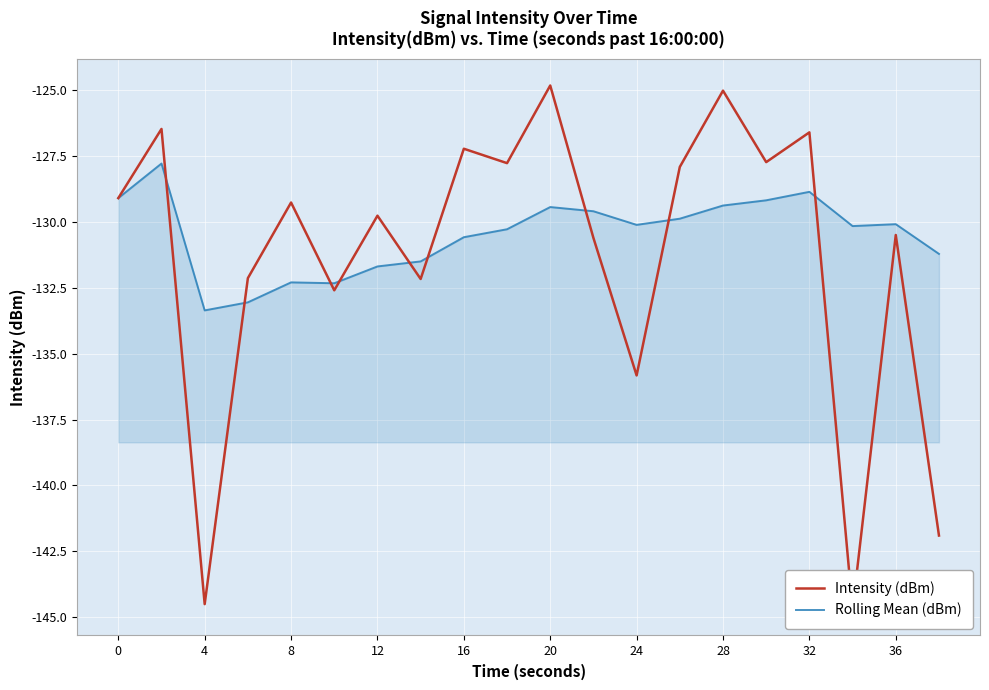

How many values in the Intensity (dBm) series are below -129?

12